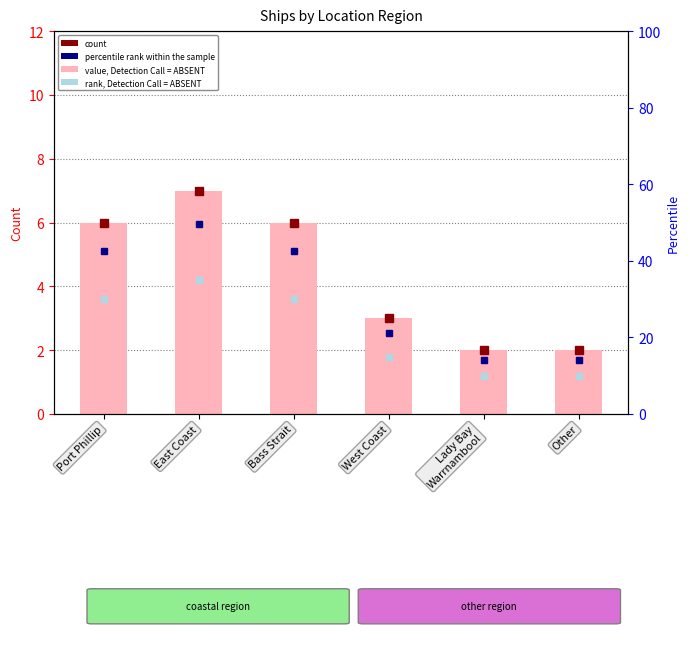

What is the difference between the maximum and minimum values?

5